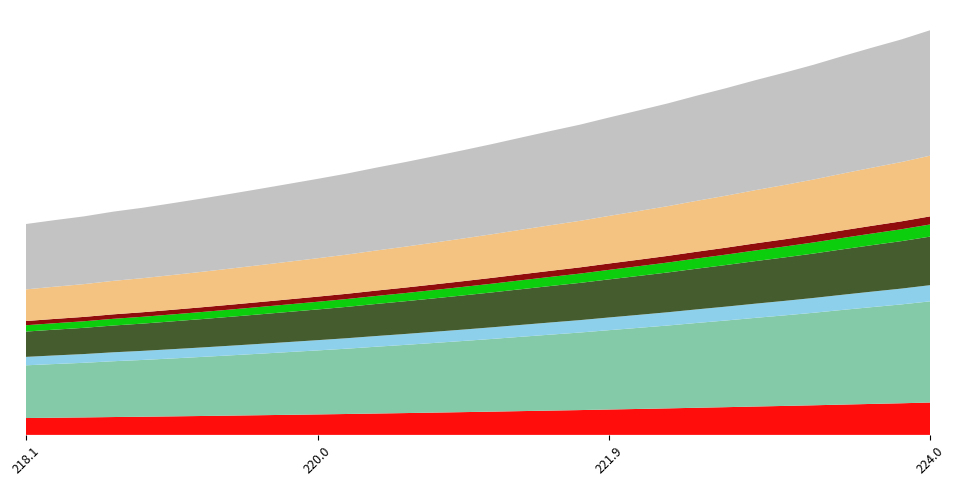

Reading left to right, extract all data points from this chart.

218.0596=1565.9	218.2508=1595.2	218.442=1623.0	218.6332=1658.0	218.8244=1686.7	219.0156=1719.9	219.2067=1754.0	219.3979=1789.7	219.589=1826.4	219.7801=1863.7	219.9712=1901.5	220.1623=1940.5	220.3533=1984.3	220.5444=2025.8	220.7354=2069.8	220.9264=2114.6	221.1174=2160.8	221.3083=2209.4	221.4993=2257.6	221.6902=2304.3	221.8812=2357.7	222.0721=2409.4	222.263=2461.9	222.4538=2519.8	222.6447=2575.1	222.8355=2634.2	223.0264=2690.1	223.2172=2749.1	223.408=2813.6	223.5987=2876.0	223.7895=2936.5	223.9802=3006.1